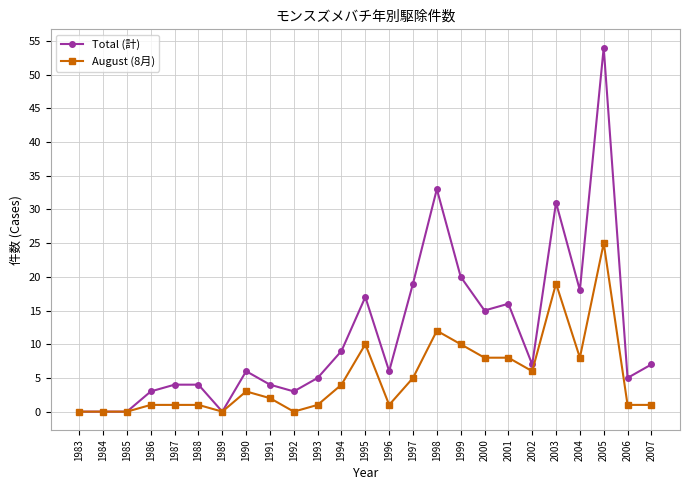

Where is Total (計) nearest to the value 27?

2003